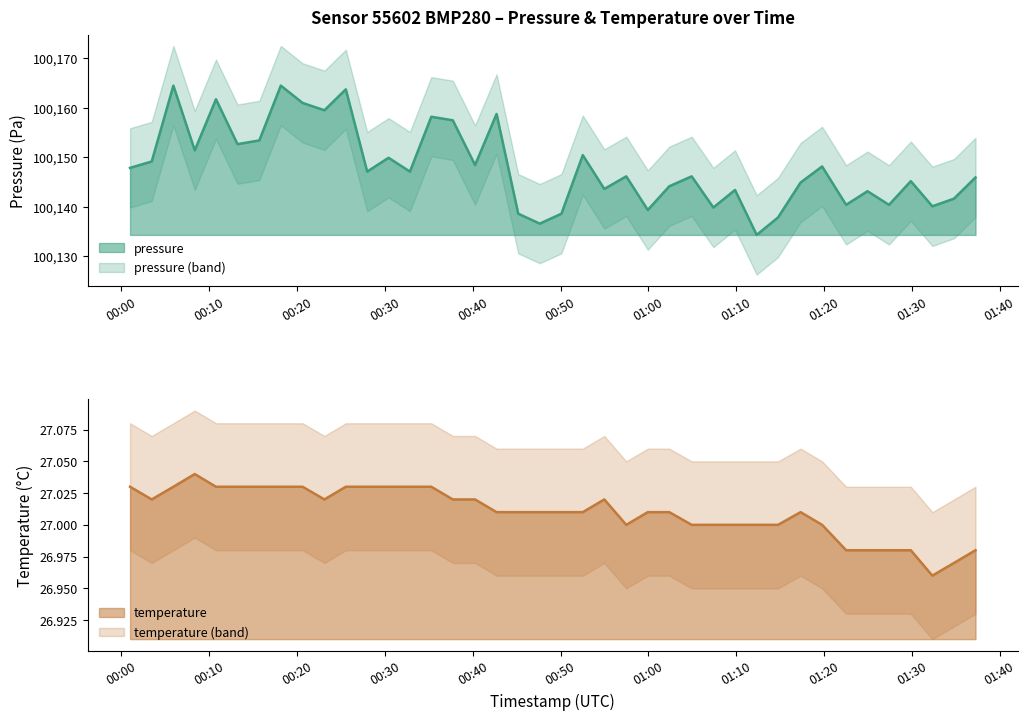

What is the value of the temperature (line) point at the 32nd from the left?

27.0